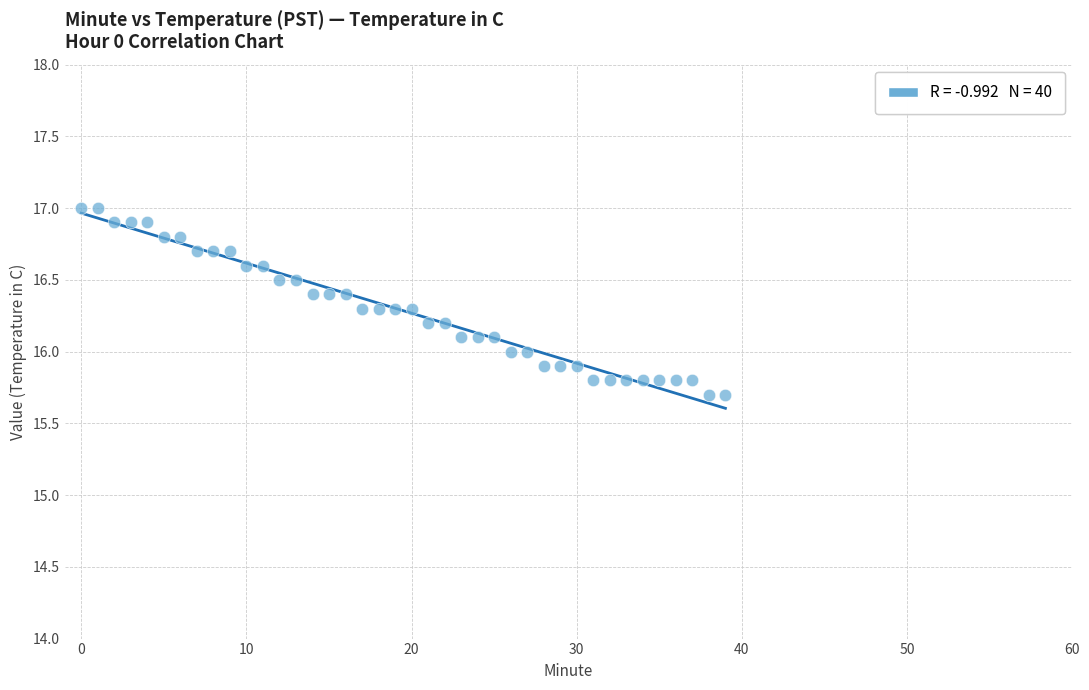

What is the range of Y values (max minus min)?

1.3